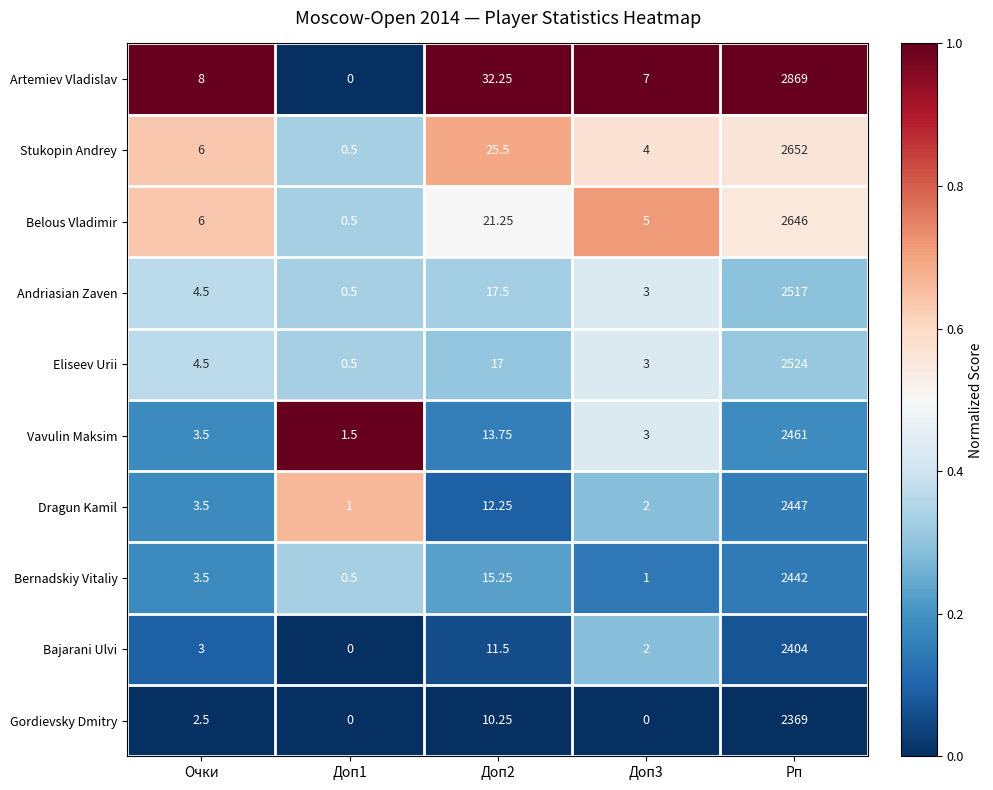

What is the difference between the highest and lowest values at Очки?

5.5